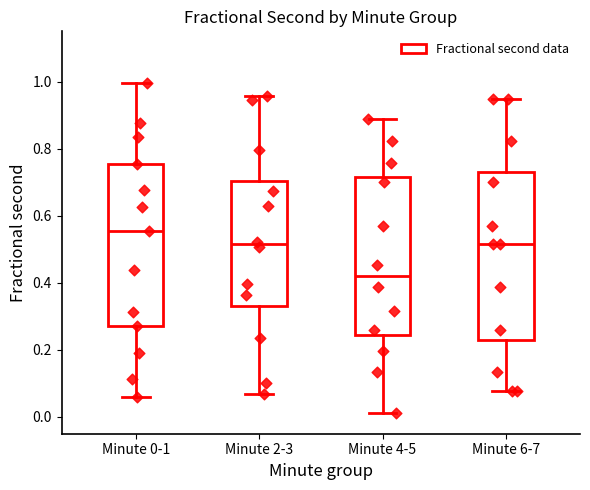

Reading left to right, read every box against the y-axis: the position of its median line, the range the box covers, and the ends of its whiskers. The values are not printed on the chart, so give them approximately, as read against the axis.

Minute 0-1: median 0.56, box 0.28 to 0.76, whiskers 0.06 to 1.00
Minute 2-3: median 0.52, box 0.34 to 0.70, whiskers 0.06 to 0.96
Minute 4-5: median 0.42, box 0.24 to 0.72, whiskers 0.02 to 0.88
Minute 6-7: median 0.52, box 0.22 to 0.74, whiskers 0.08 to 0.94